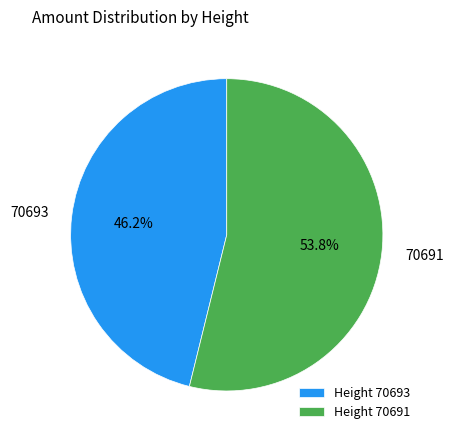

Does any single category account for the majority?

Yes